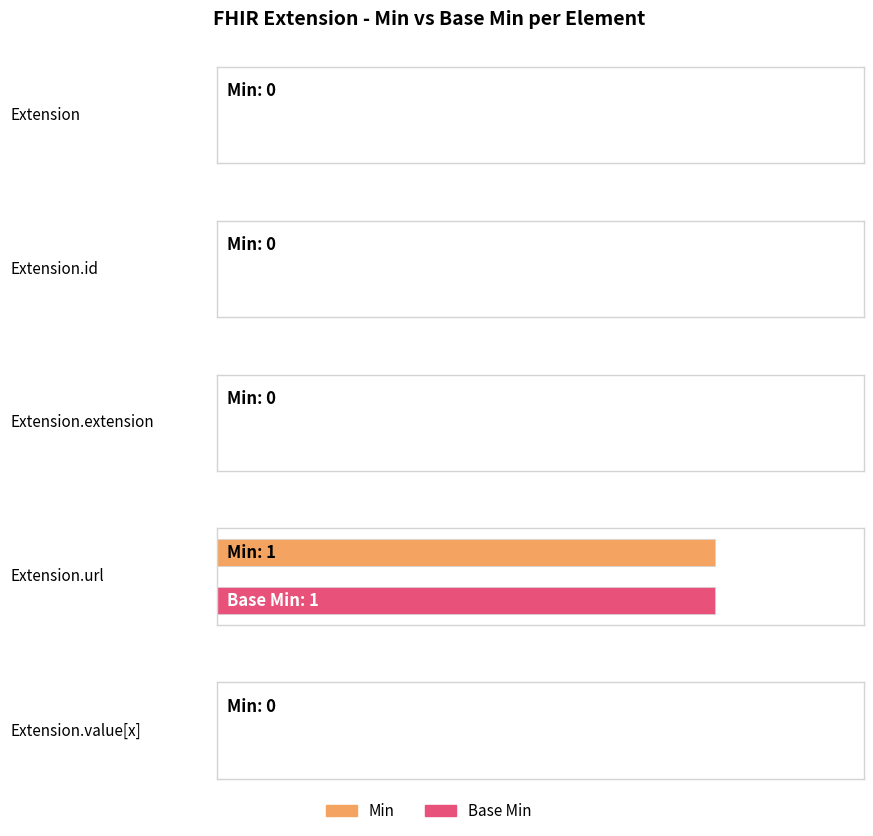

What are all the series names shown in the legend?

Min, Base Min